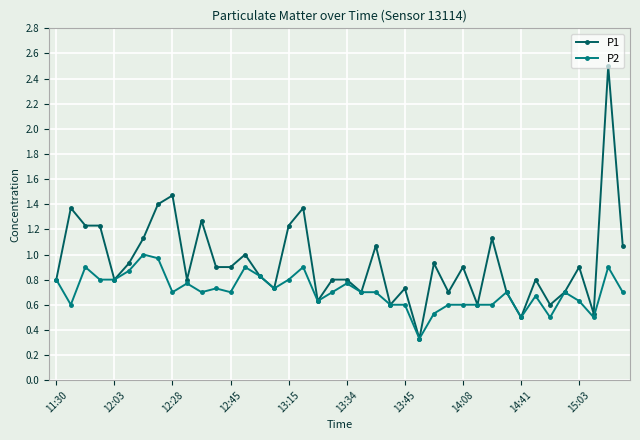

Which series has the largest total across all categories?

P1